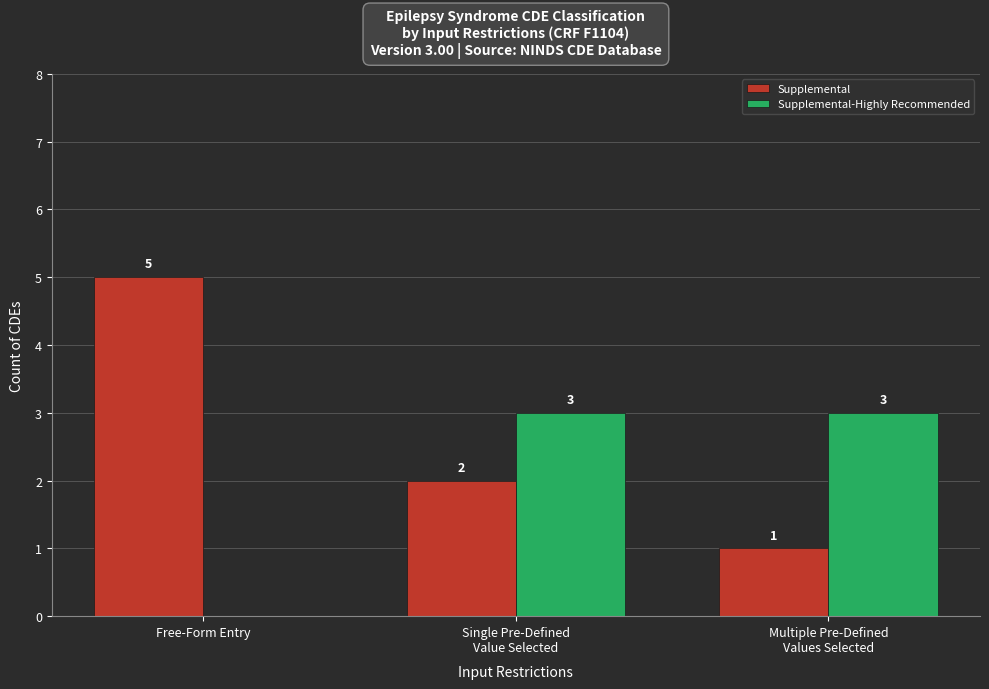

Is it true that Supplemental-Highly Recommended equals 2 at Single Pre-Defined
Value Selected?

False